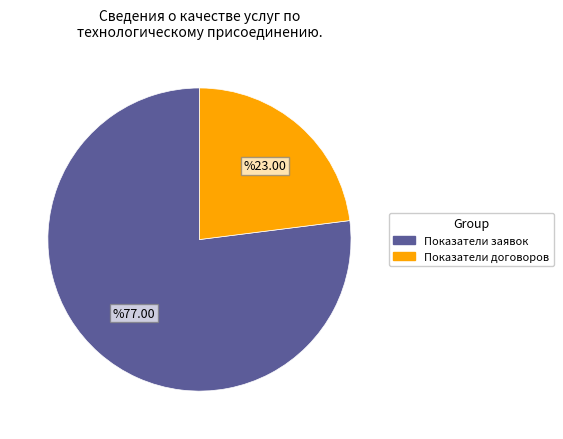

Does any single category account for the majority?

Yes